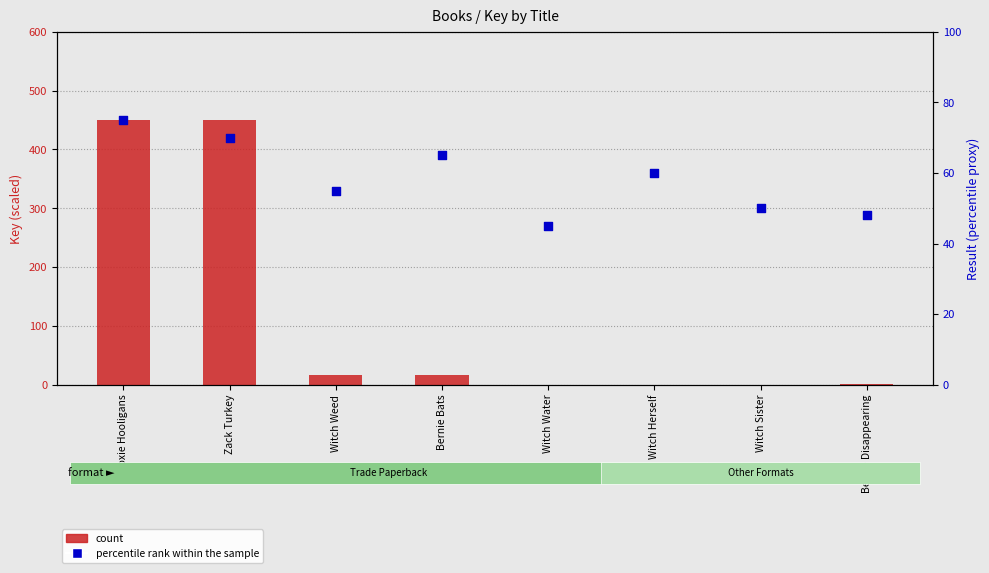

What are all the series names shown in the legend?

count, percentile rank within the sample